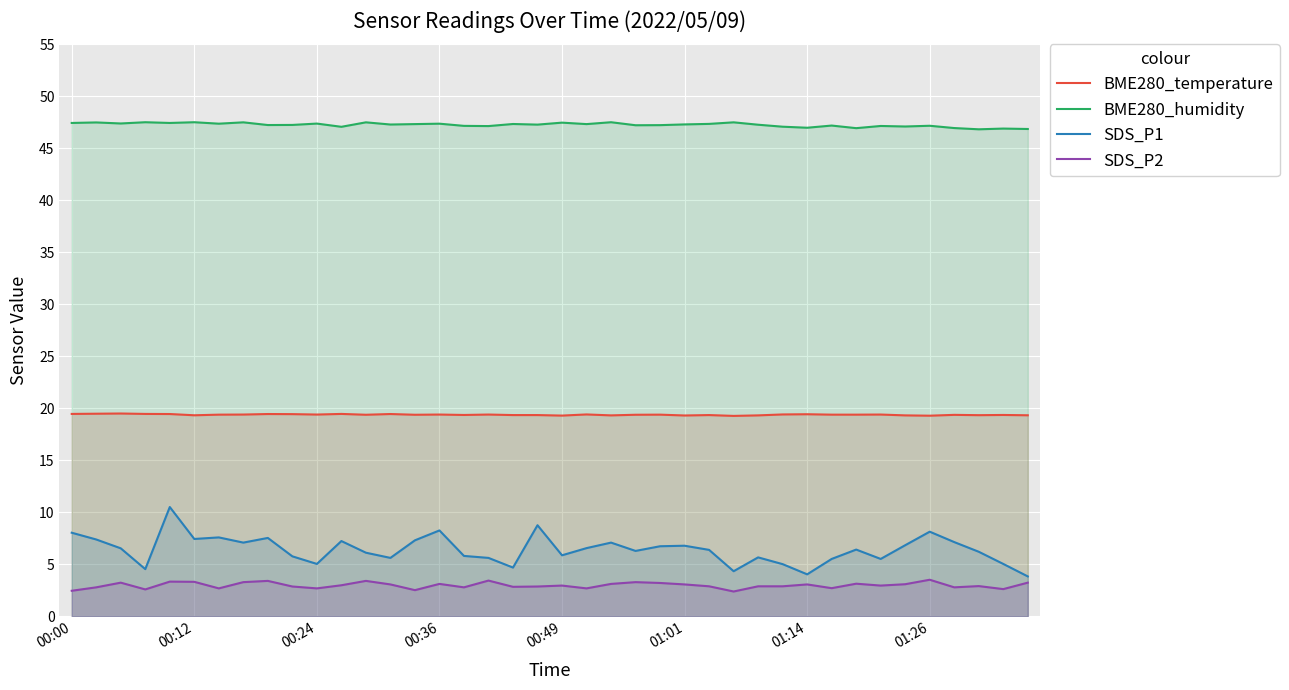

What is the difference between the maximum and minimum values in the SDS_P1 series?

6.7